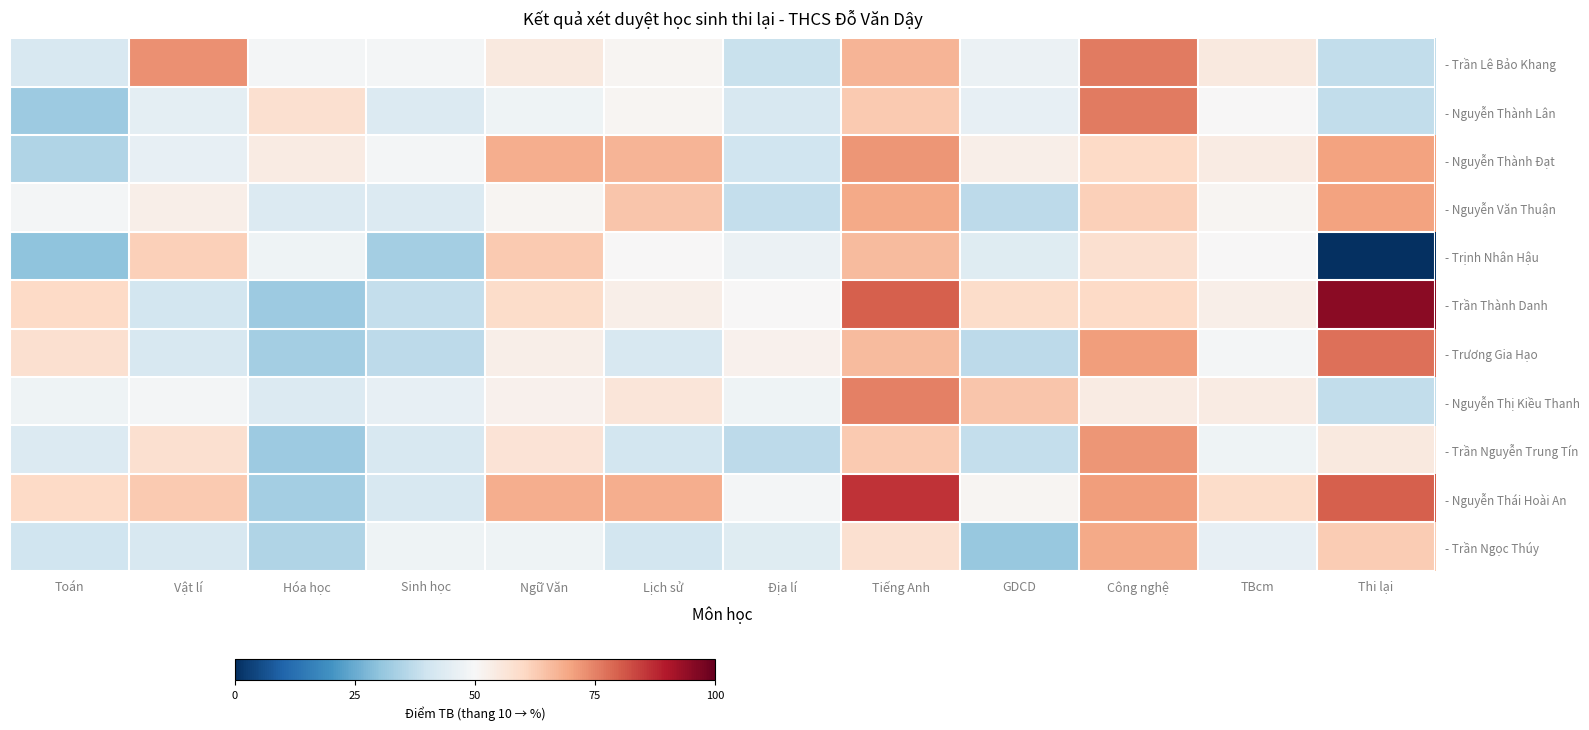

What is the total value across all series at GDCD?

507.0